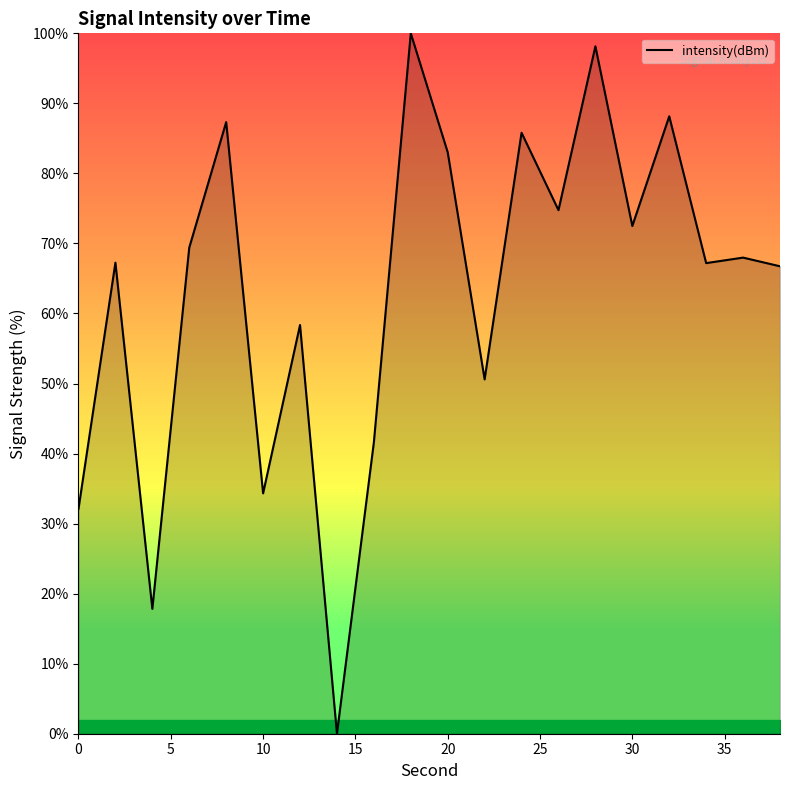

What is the value of the 10th point from the left?

100.0